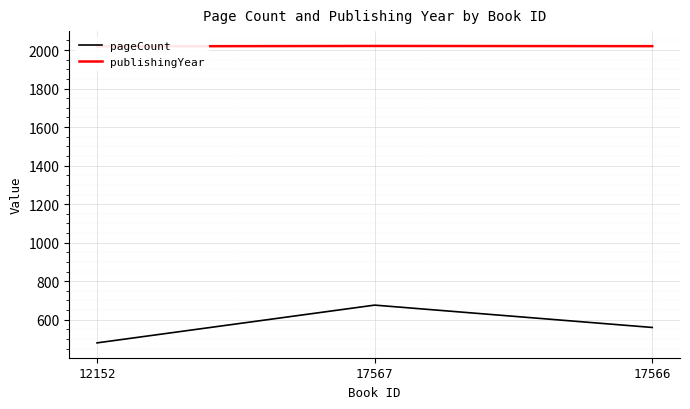

How many data points does each series have?

3